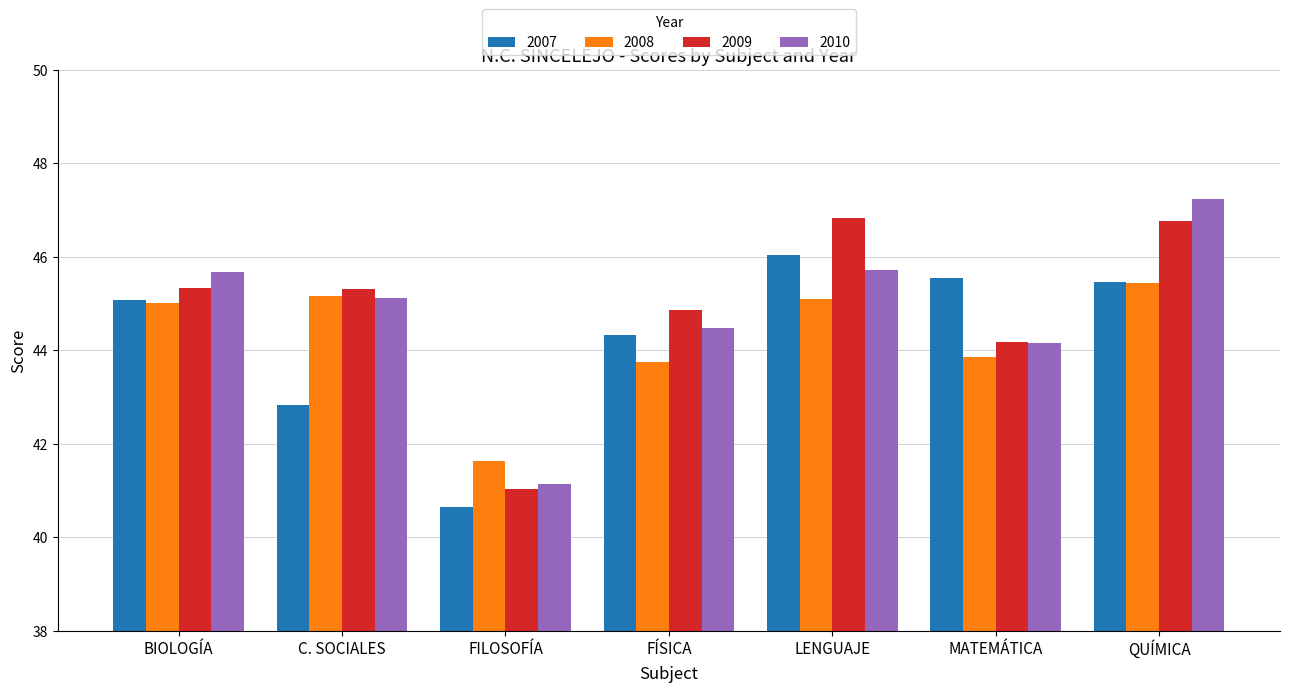

Which series has the largest range (max minus min)?

2010